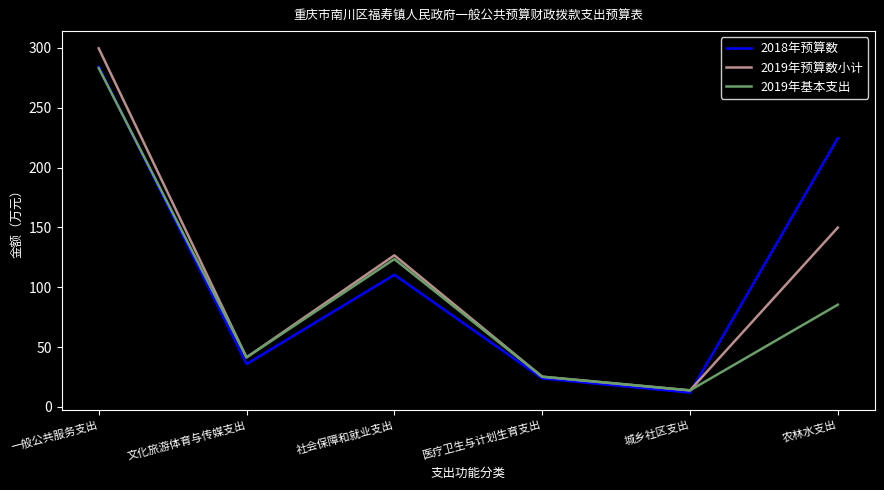

What is the difference between the maximum and minimum values in the 2019年基本支出 series?

269.3